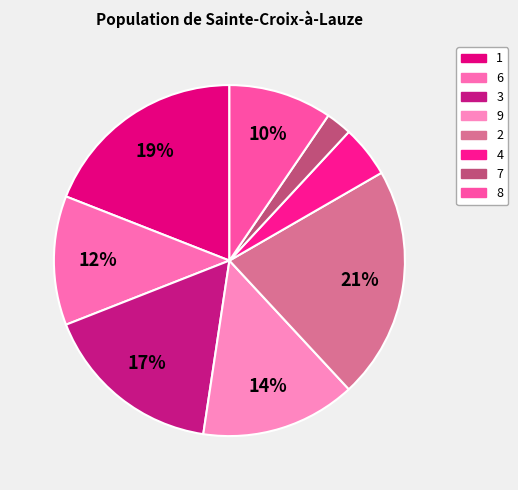

How many slices are in this pie chart?

8